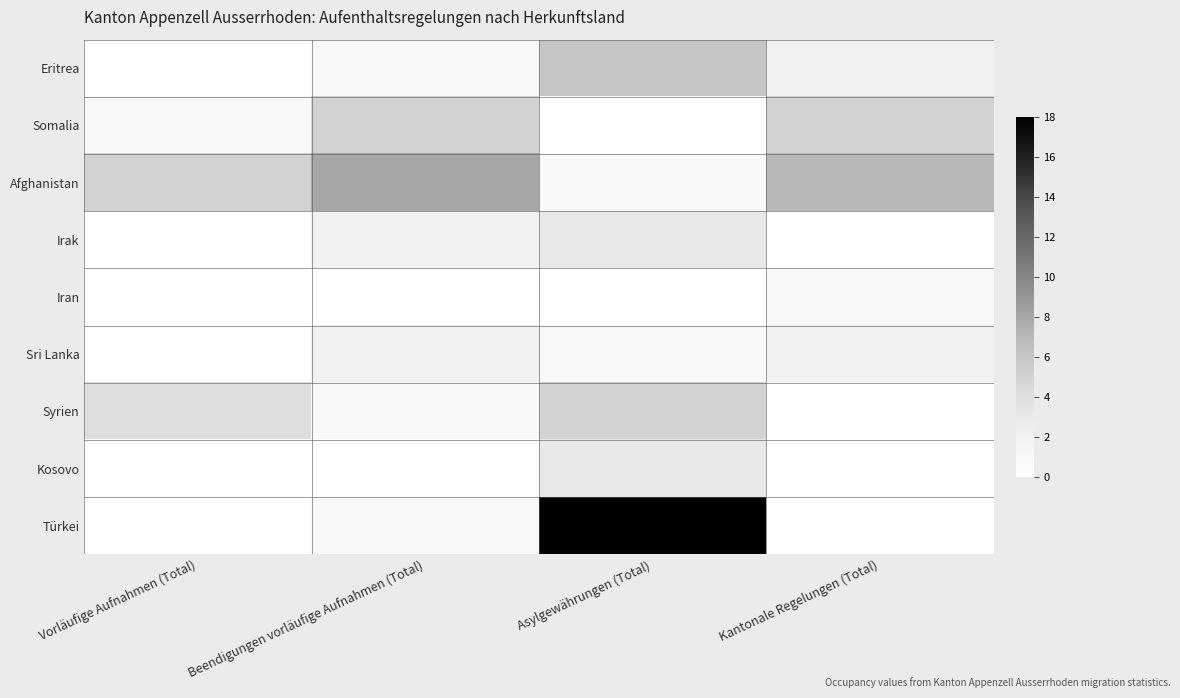

Reading left to right, transcribe all the data shown in this chart.

Eritrea: Vorläufige Aufnahmen (Total)=0	Beendigungen vorläufige Aufnahmen (Total)=1	Asylgewährungen (Total)=6	Kantonale Regelungen (Total)=2
Somalia: Vorläufige Aufnahmen (Total)=1	Beendigungen vorläufige Aufnahmen (Total)=5	Asylgewährungen (Total)=0	Kantonale Regelungen (Total)=5
Afghanistan: Vorläufige Aufnahmen (Total)=5	Beendigungen vorläufige Aufnahmen (Total)=8	Asylgewährungen (Total)=1	Kantonale Regelungen (Total)=7
Irak: Vorläufige Aufnahmen (Total)=0	Beendigungen vorläufige Aufnahmen (Total)=2	Asylgewährungen (Total)=3	Kantonale Regelungen (Total)=0
Iran: Vorläufige Aufnahmen (Total)=0	Beendigungen vorläufige Aufnahmen (Total)=0	Asylgewährungen (Total)=0	Kantonale Regelungen (Total)=1
Sri Lanka: Vorläufige Aufnahmen (Total)=0	Beendigungen vorläufige Aufnahmen (Total)=2	Asylgewährungen (Total)=1	Kantonale Regelungen (Total)=2
Syrien: Vorläufige Aufnahmen (Total)=4	Beendigungen vorläufige Aufnahmen (Total)=1	Asylgewährungen (Total)=5	Kantonale Regelungen (Total)=0
Kosovo: Vorläufige Aufnahmen (Total)=0	Beendigungen vorläufige Aufnahmen (Total)=0	Asylgewährungen (Total)=3	Kantonale Regelungen (Total)=0
Türkei: Vorläufige Aufnahmen (Total)=0	Beendigungen vorläufige Aufnahmen (Total)=1	Asylgewährungen (Total)=18	Kantonale Regelungen (Total)=0